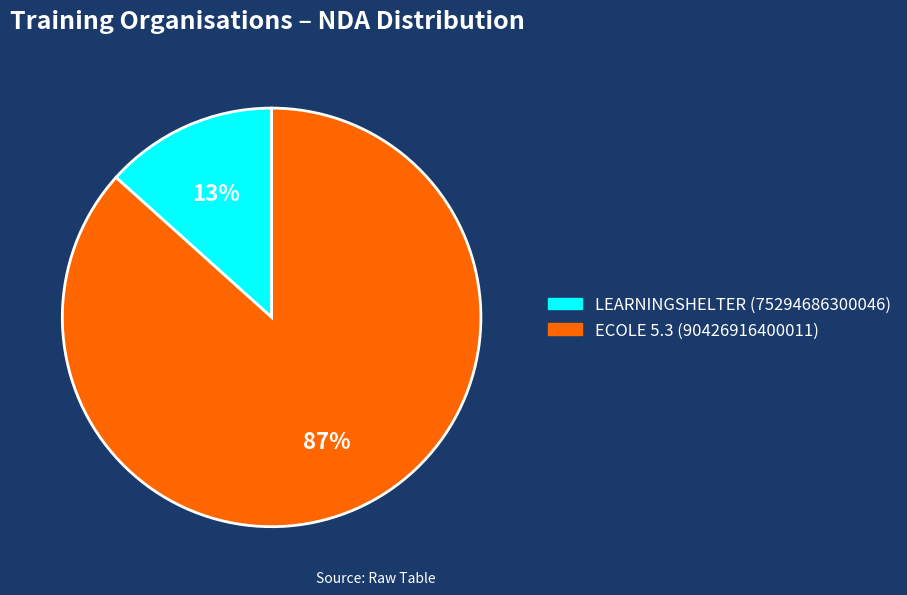

What is the largest slice in the pie chart?

ECOLE 5.3 (90426916400011)